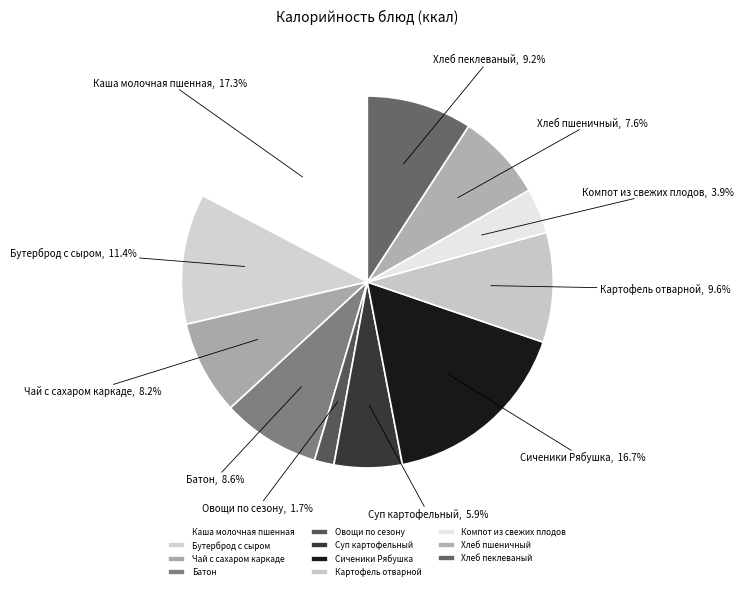

How many segments does this pie chart have?

11